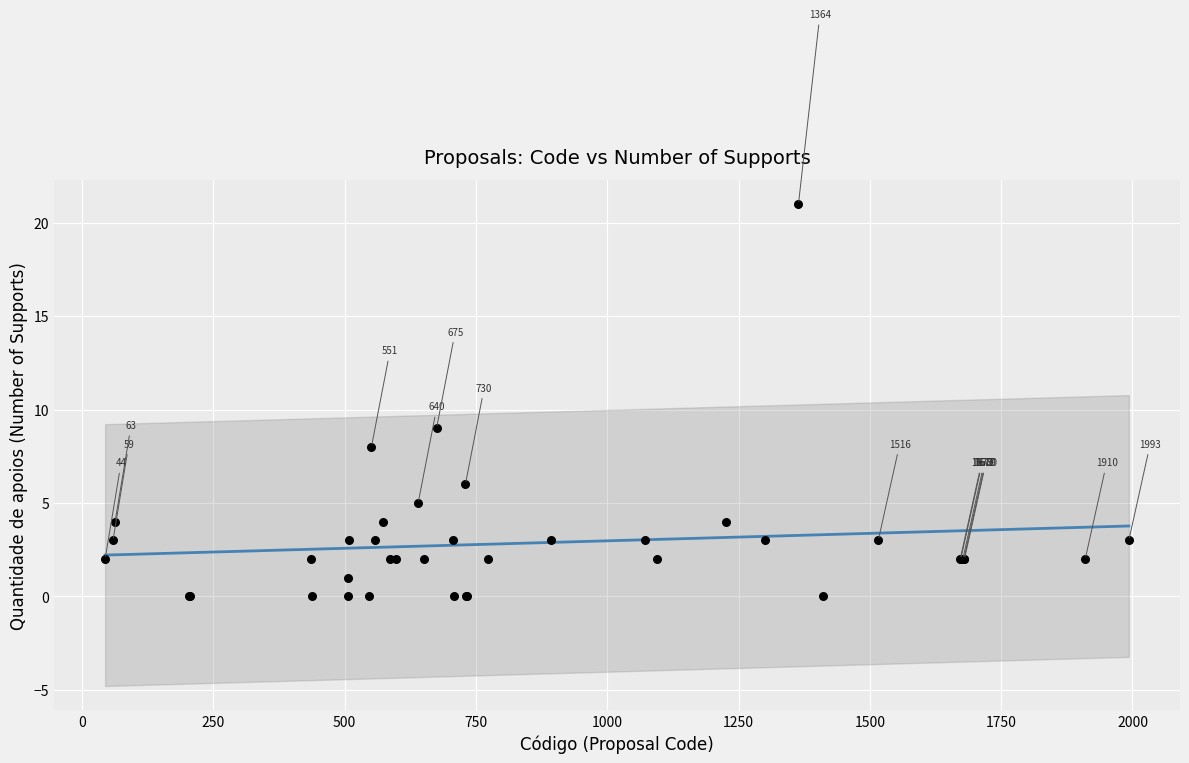

What Y value in the scatter plot is closest to 10?

9